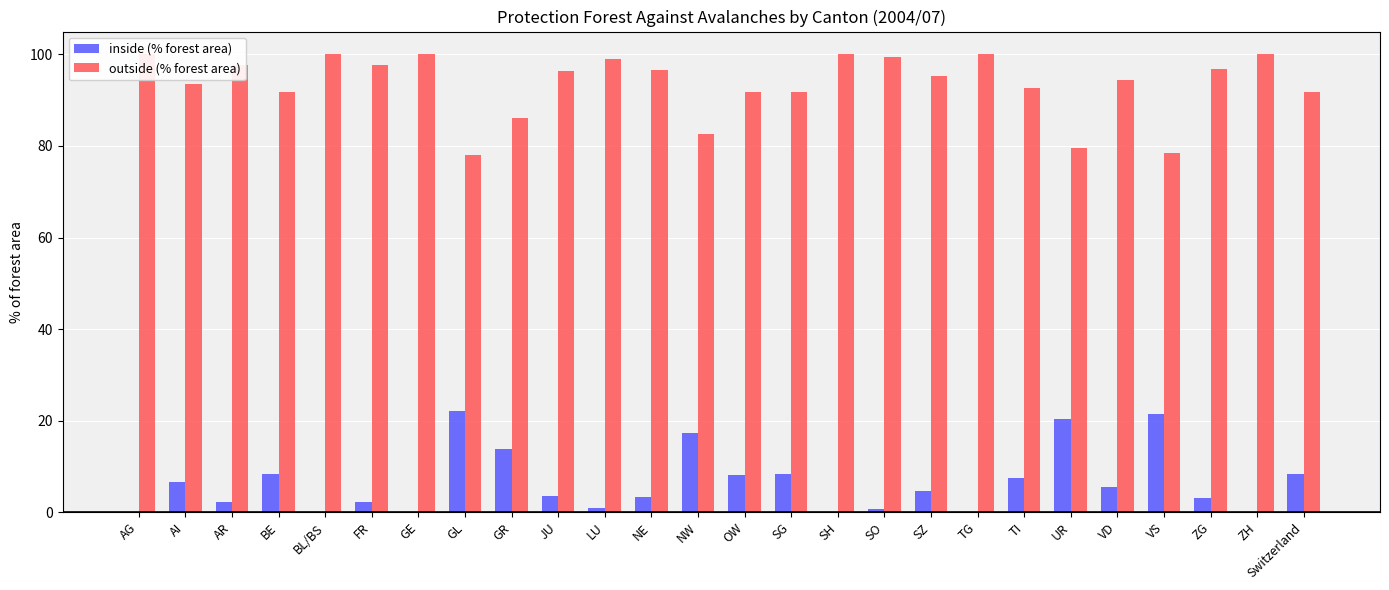

The value of inside (% forest area) at SO is 1.1. True or false?

False